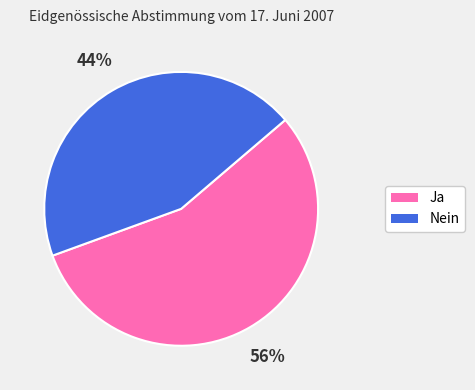

How many segments does this pie chart have?

2